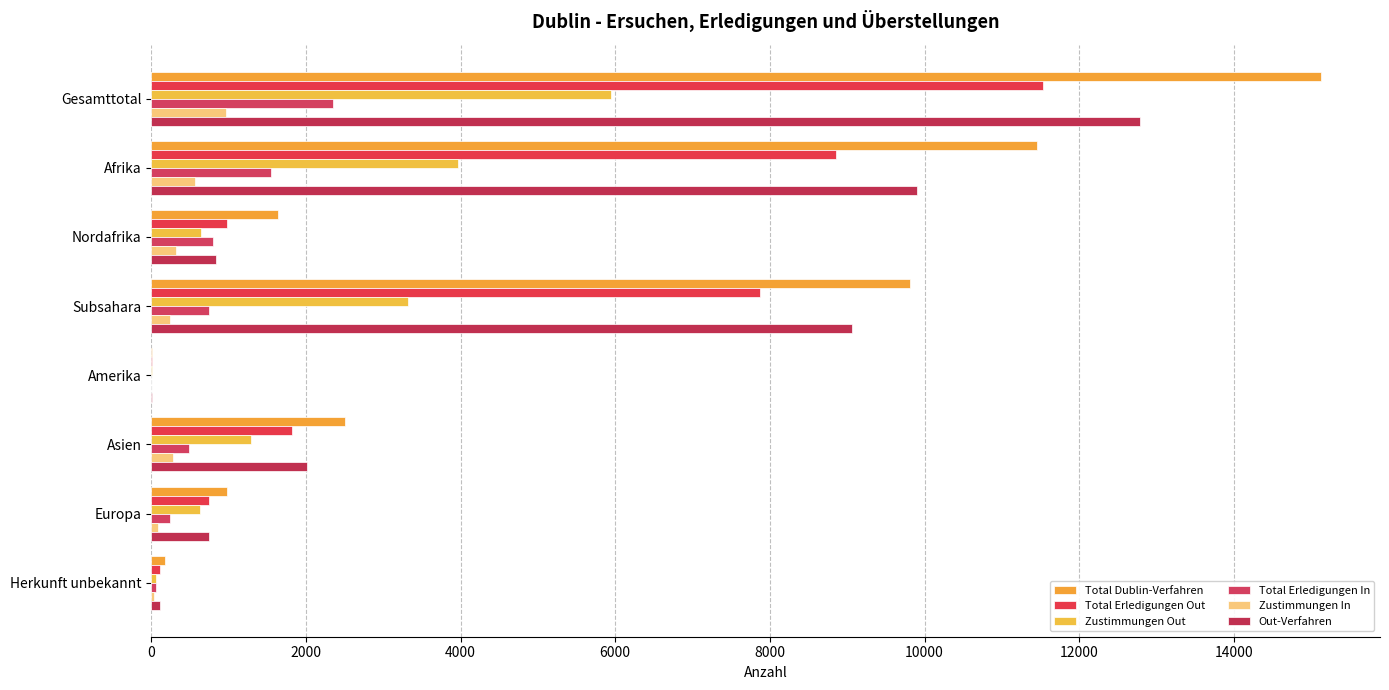

What is the maximum value for Zustimmungen In?

972